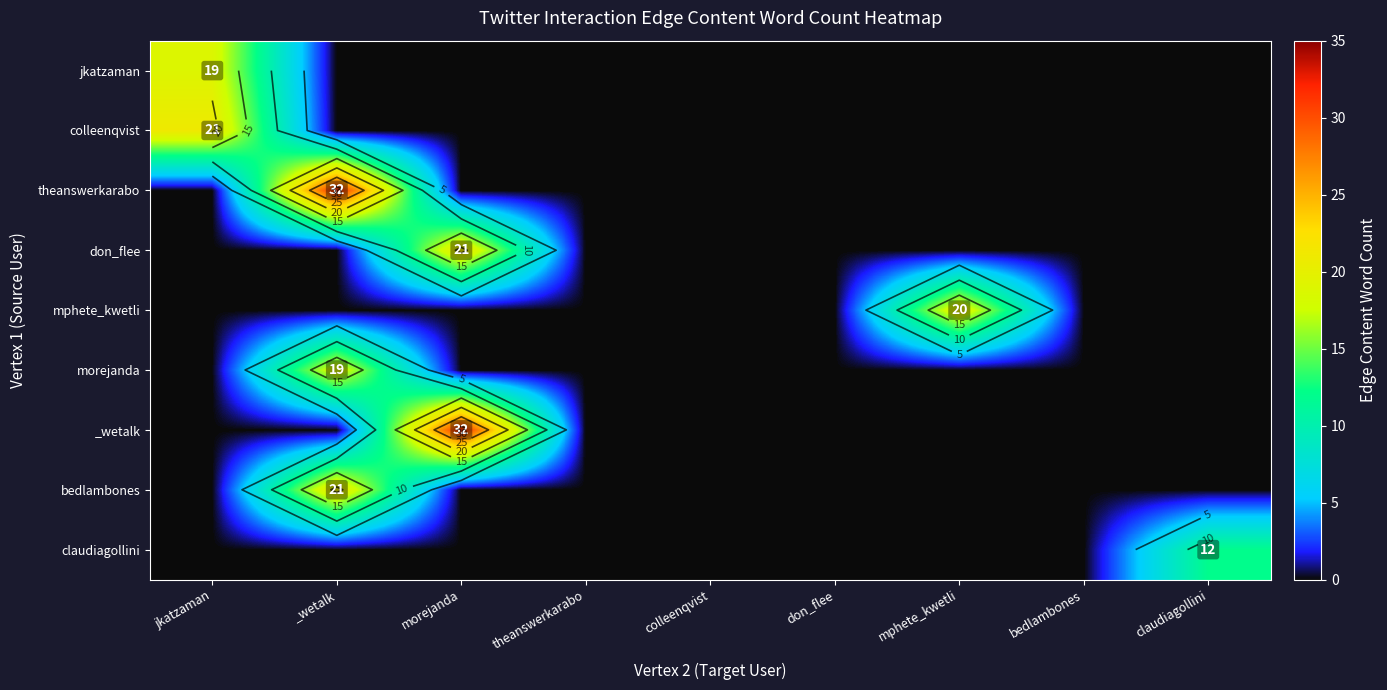

Which category has the lowest value across all series?

_wetalk